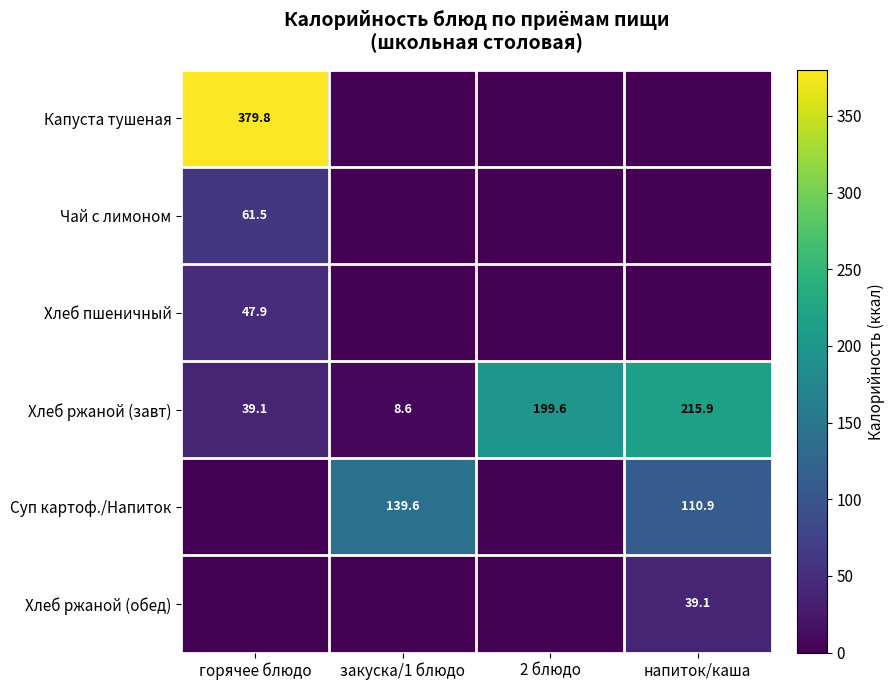

How many data points in Хлеб ржаной (завт) are above 199?

2